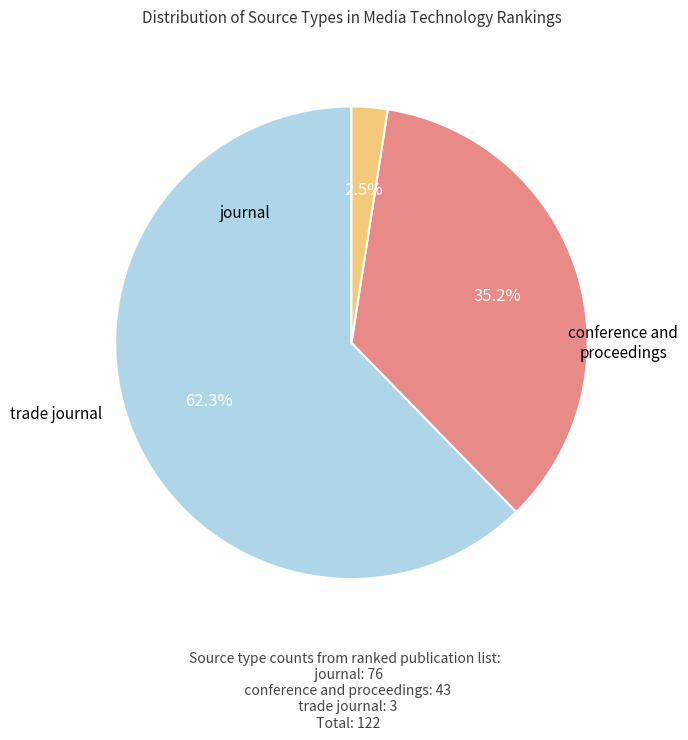

Is there any slice that represents more than half of the pie?

Yes